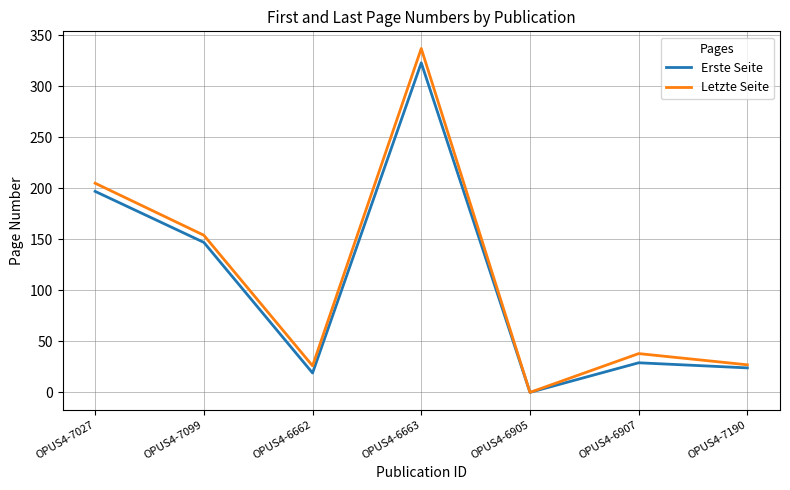

Is it true that Letzte Seite equals 26 at OPUS4-6662?

True